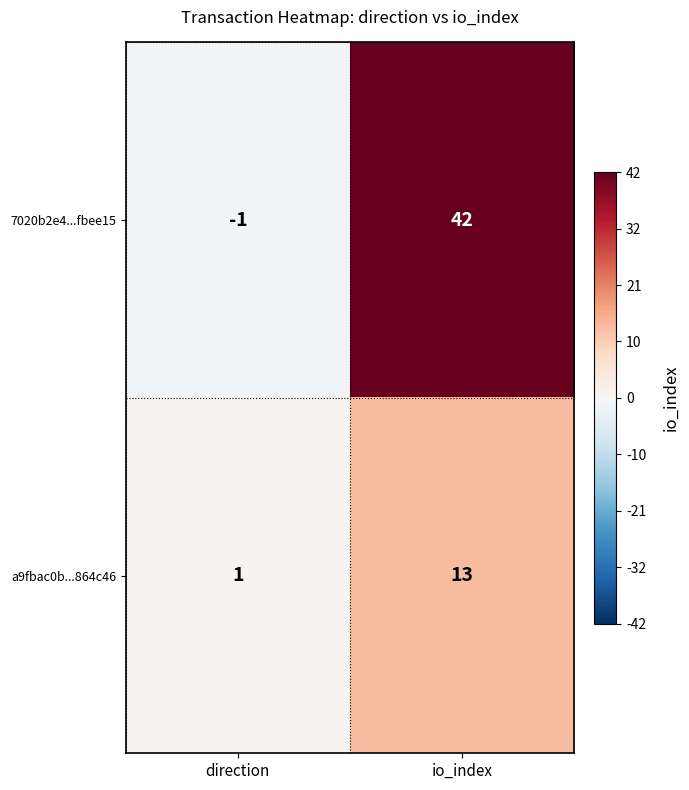

The value of 7020b2e4...fbee15 at io_index is 65. True or false?

False